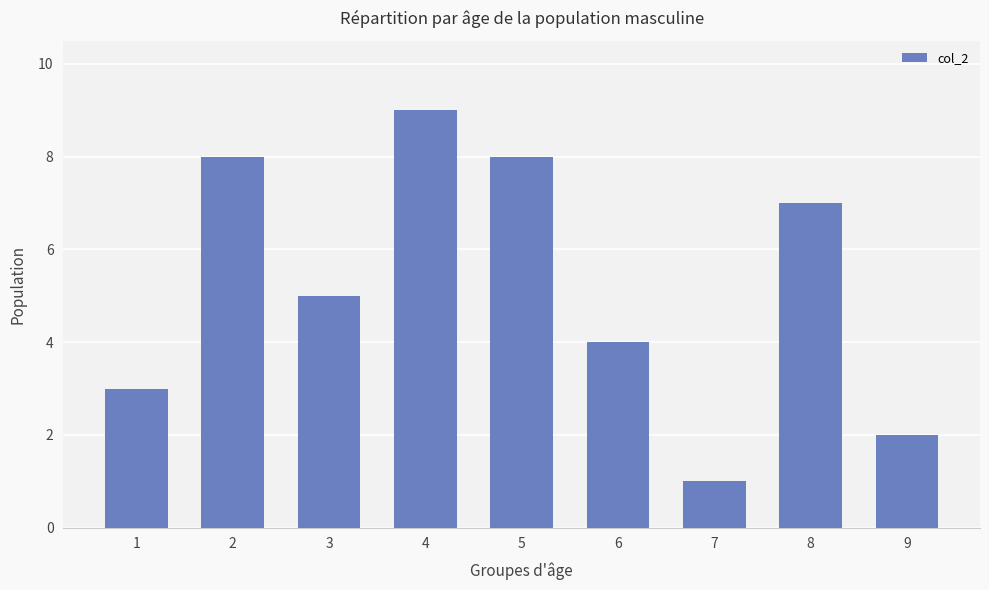

At which label does the data first exceed 5?

2